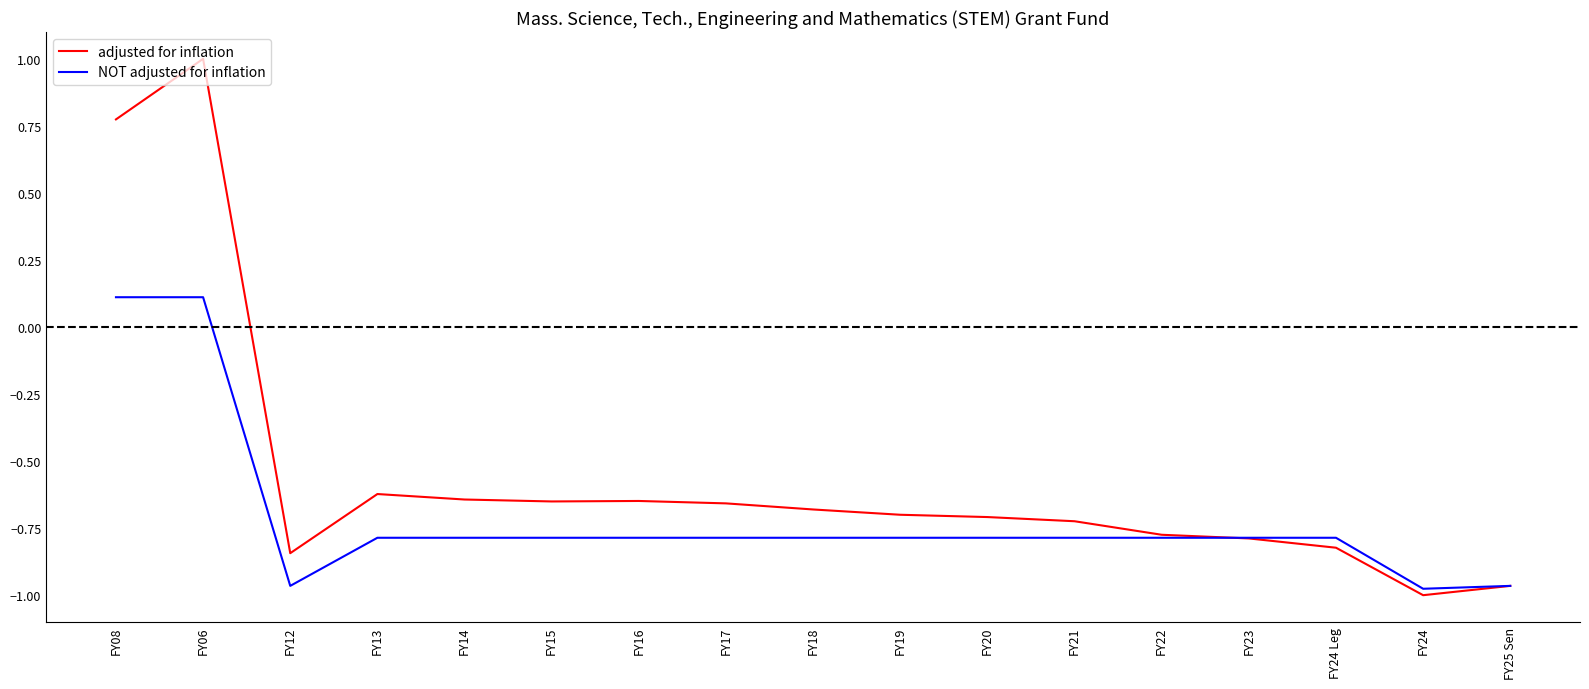

Count the NOT adjusted for inflation values in the range 0 to 1.

2